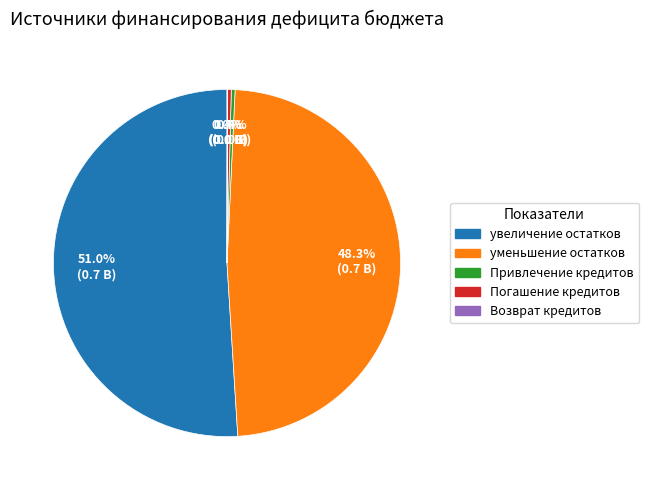

Is there any slice that represents more than half of the pie?

Yes